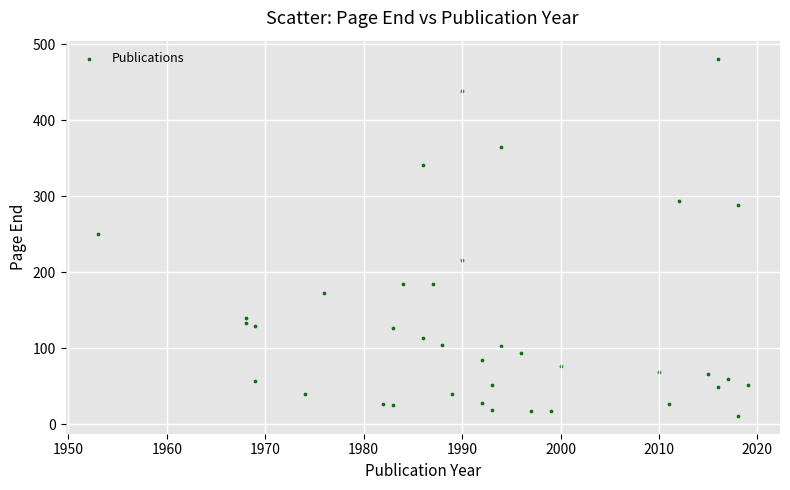

What is the range of Y values (max minus min)?

470